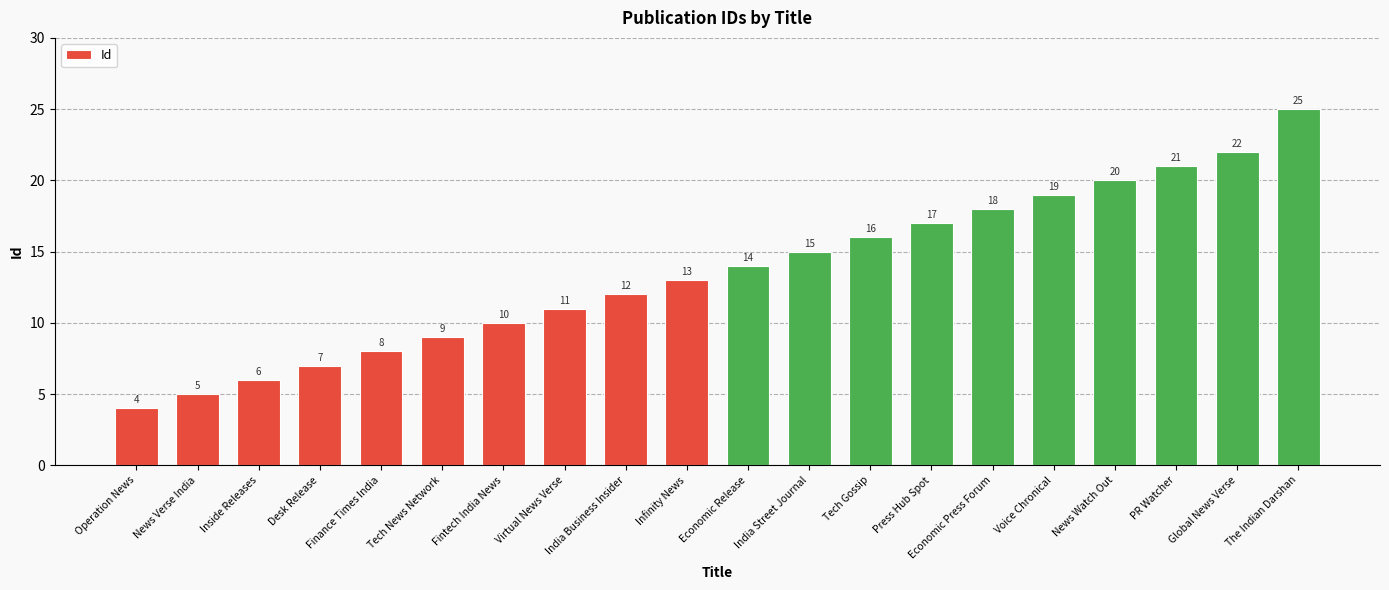

Where is the data nearest to the value 14?

Economic Release